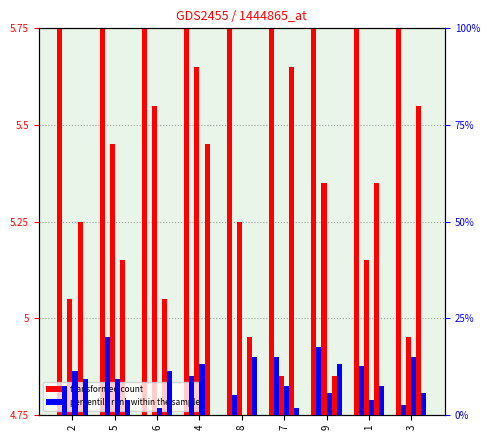

At how many categories does at least one series exceed 2?

9